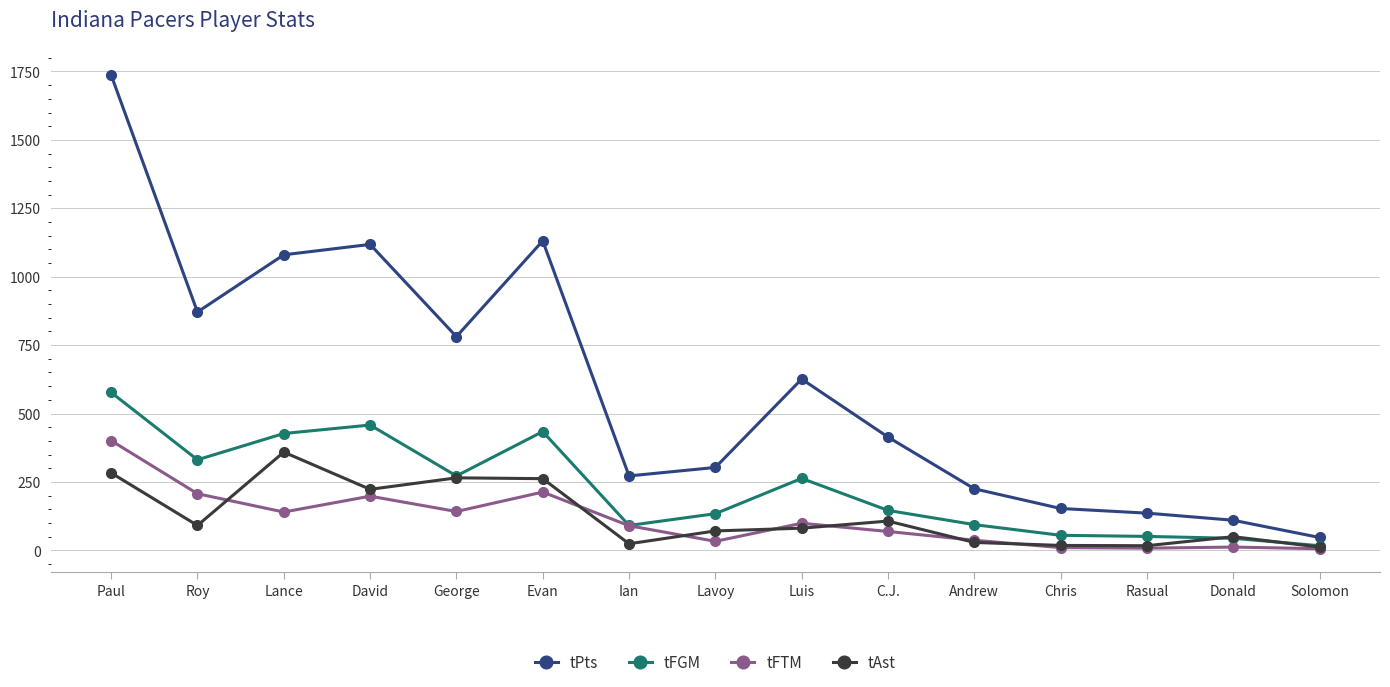

What is the minimum value for tFGM?

17